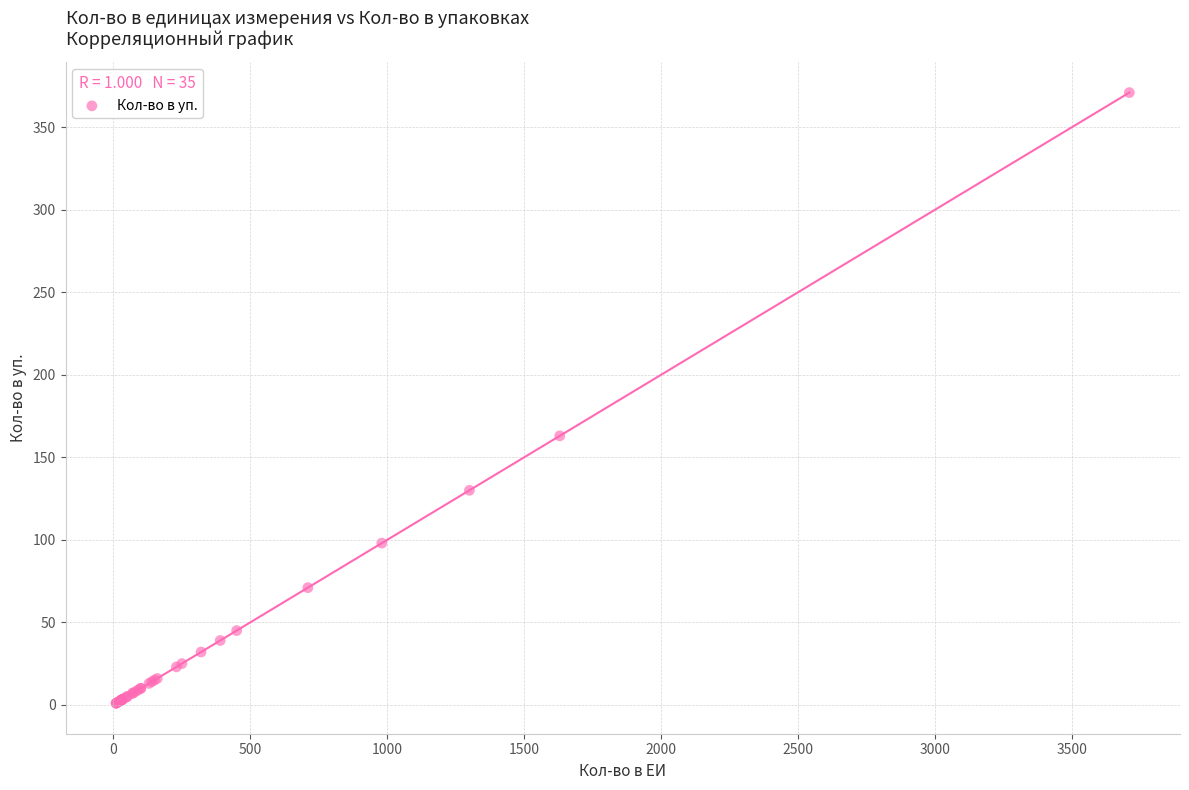

What Y value in the scatter plot is closest to 186?

163